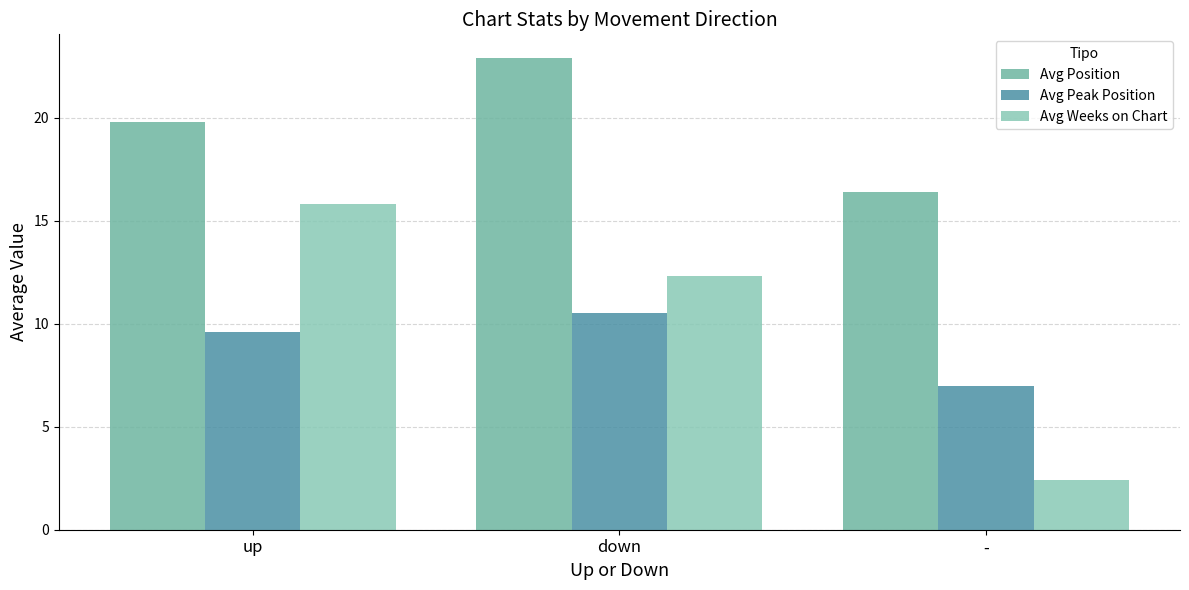

What is the approximate value of Avg Weeks on Chart at up?

15.8